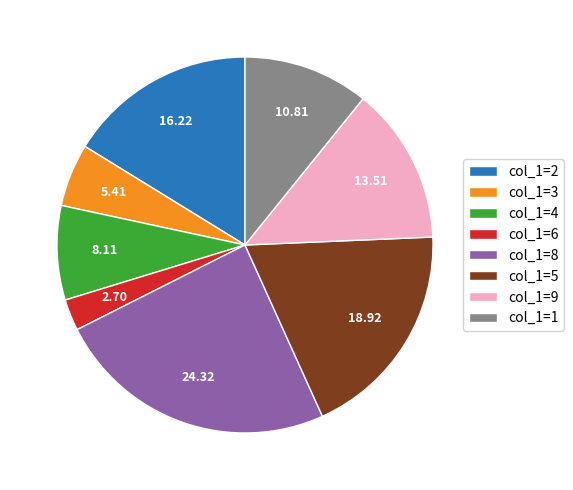

Do col_1=9 and col_1=8 together represent more than half of the pie?

No